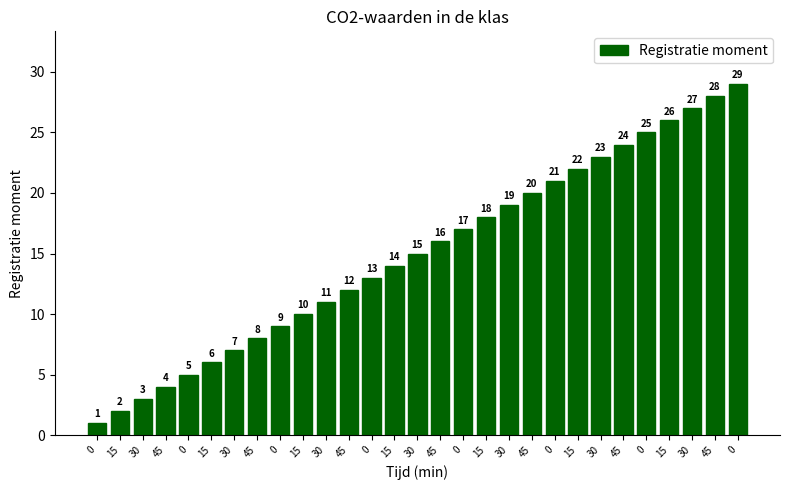

Reading left to right, extract all data points from this chart.

0=1	15=2	30=3	45=4	0=5	15=6	30=7	45=8	0=9	15=10	30=11	45=12	0=13	15=14	30=15	45=16	0=17	15=18	30=19	45=20	0=21	15=22	30=23	45=24	0=25	15=26	30=27	45=28	0=29